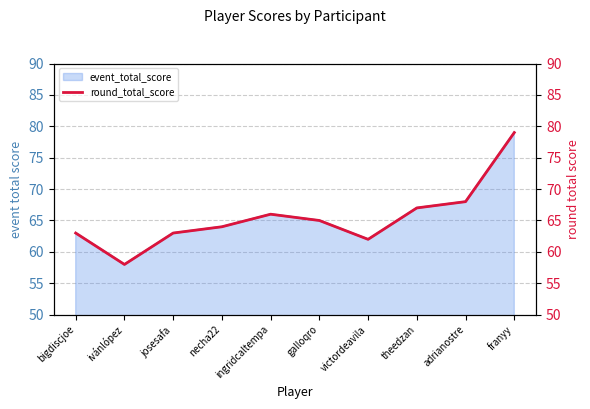

What position from the right is galloqro?

5